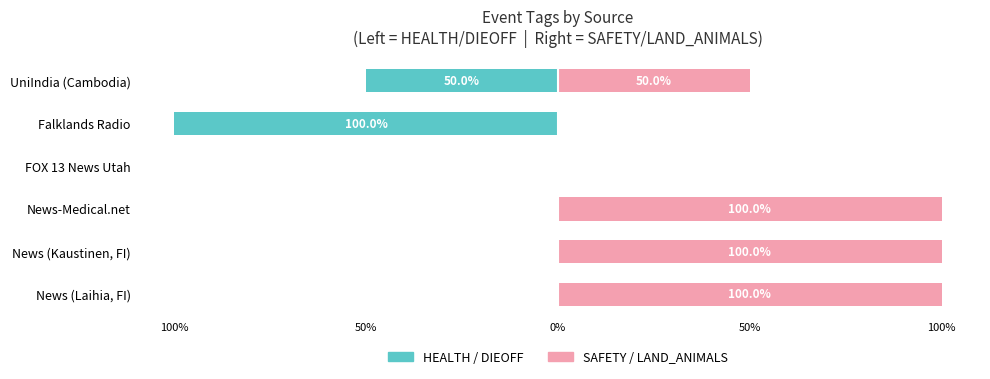

What is the value of the SAFETY / LAND_ANIMALS bar at the 1st from the left?

100